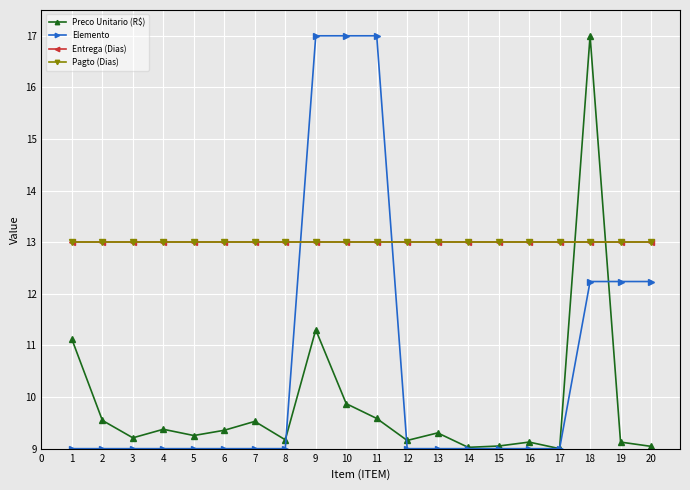

At which category does Preco Unitario (R$) reach its first local valley?

3